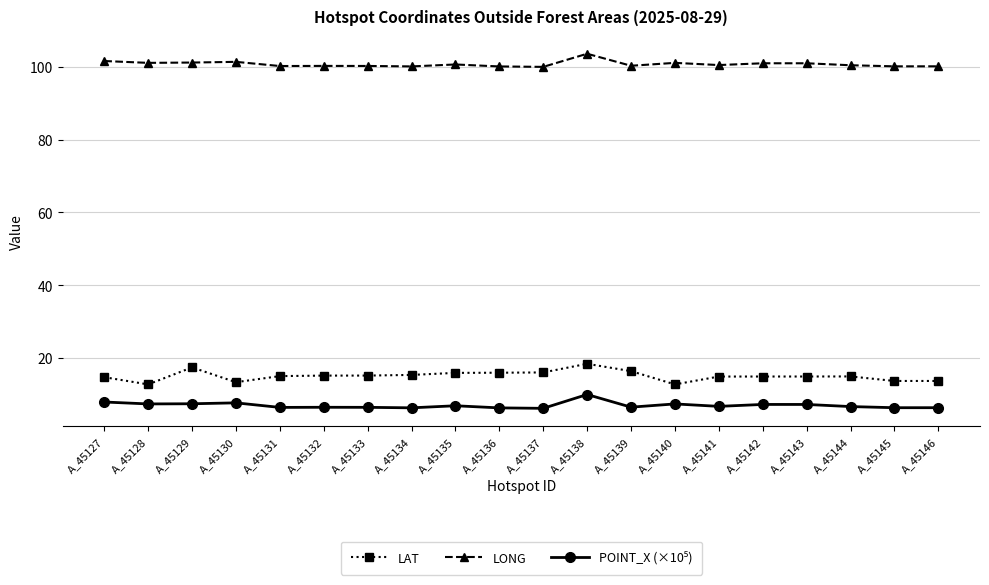

In LONG, how many points are lower than both neighbors (excluding endpoints)?

7